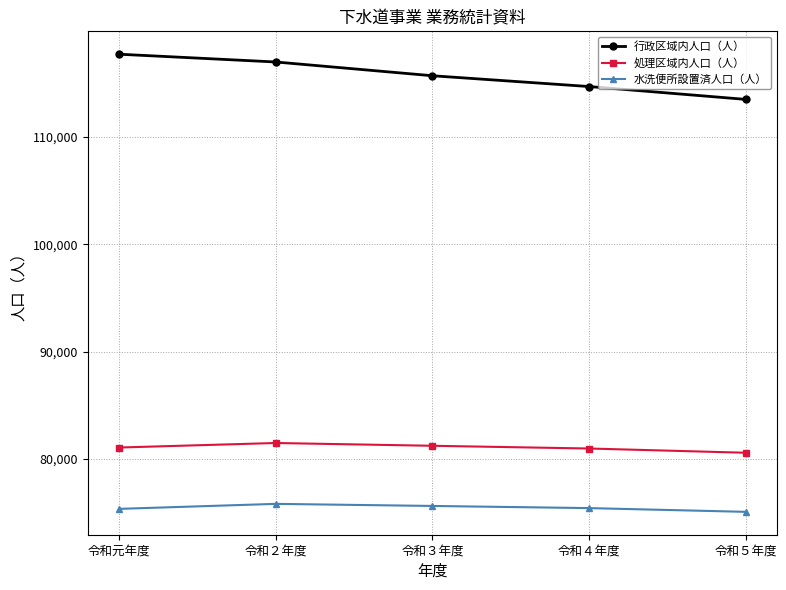

What is the value of the 行政区域内人口（人） point at the 3rd from the left?

115700